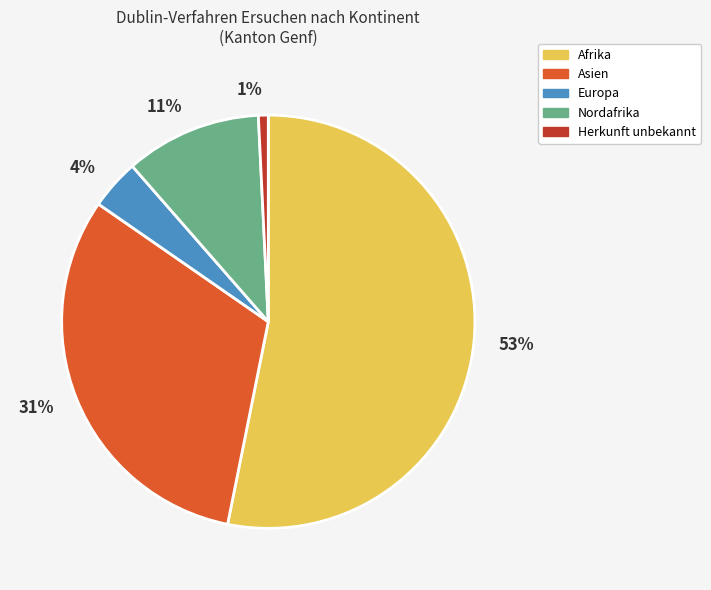

Which has a higher value, Asien or Afrika?

Afrika